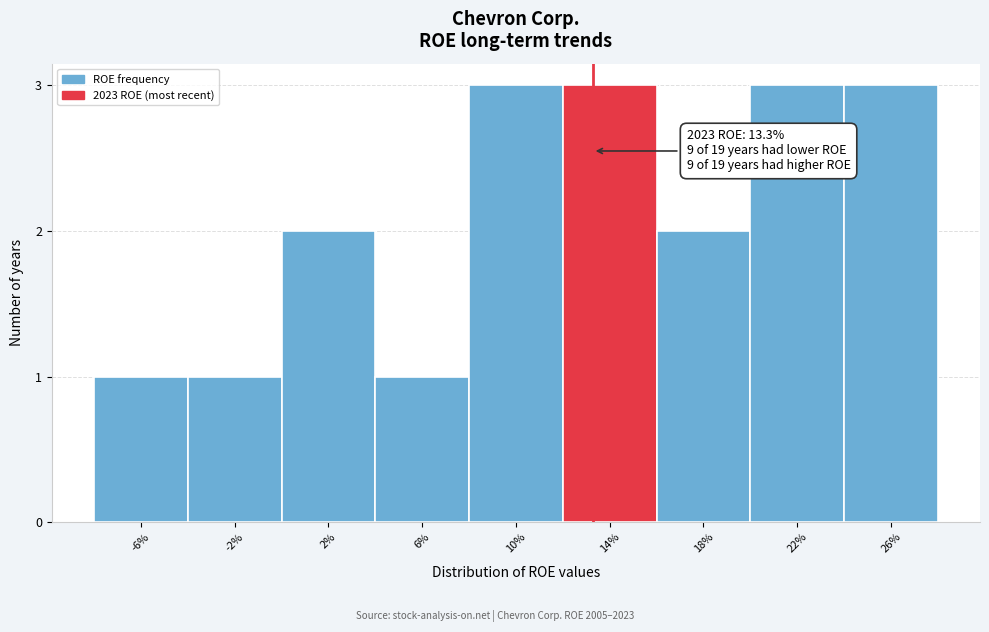

Reading left to right, transcribe all the data shown in this chart.

-6%=1	-2%=1	2%=2	6%=1	10%=3	14%=3	18%=2	22%=3	26%=3